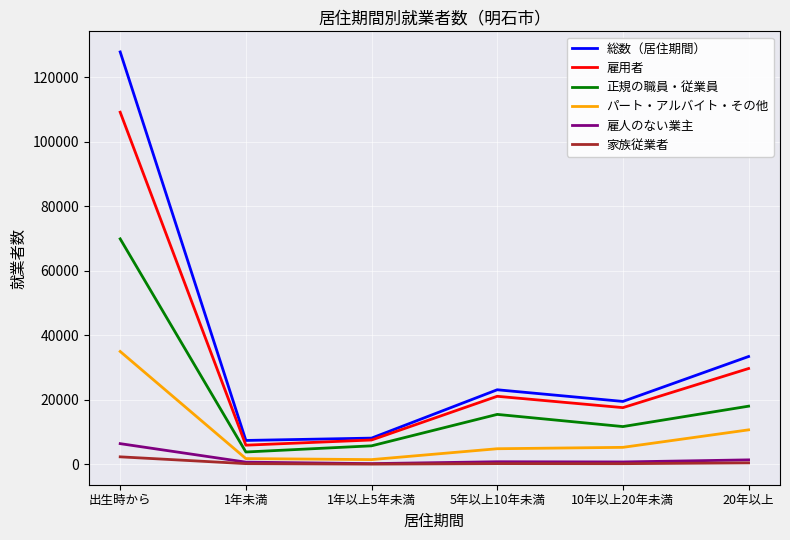

At 出生時から, list the series in order from smallest to largest.

家族従業者, 雇人のない業主, パート・アルバイト・その他, 正規の職員・従業員, 雇用者, 総数（居住期間）